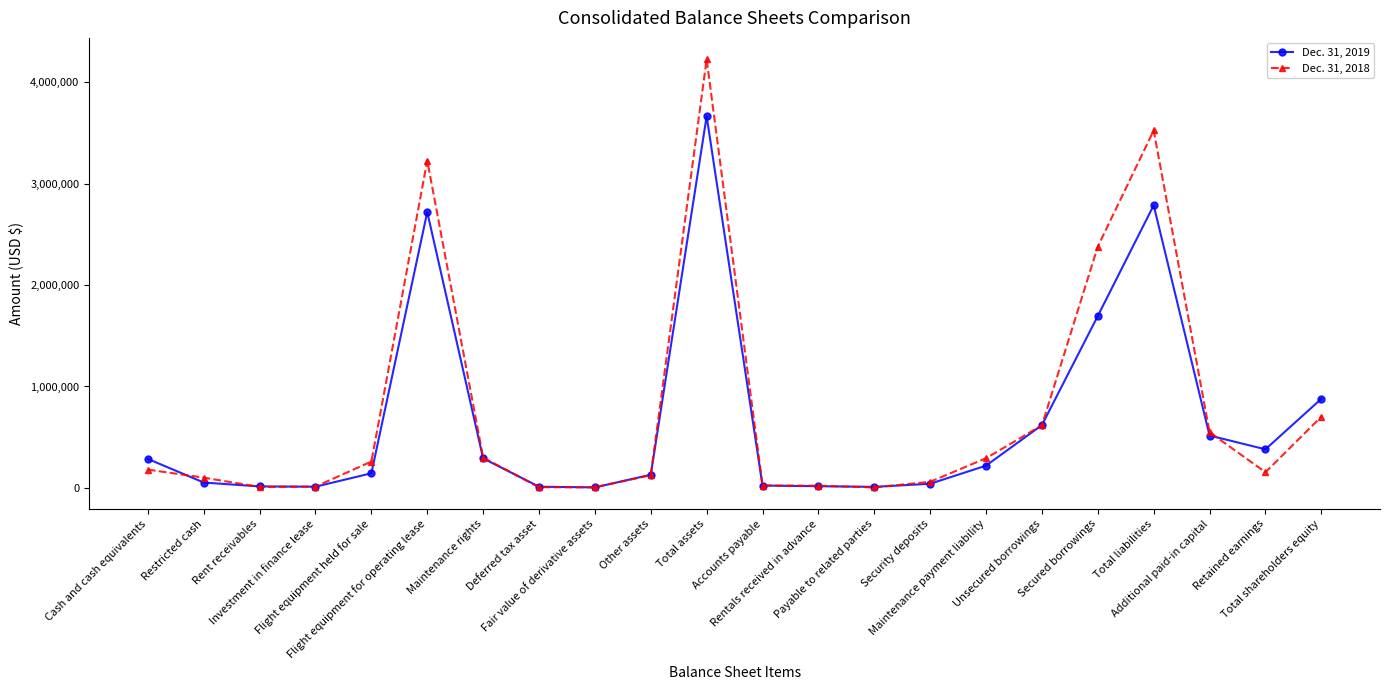

In Dec. 31, 2019, how many points are higher than both neighbors (excluding endpoints)?

3